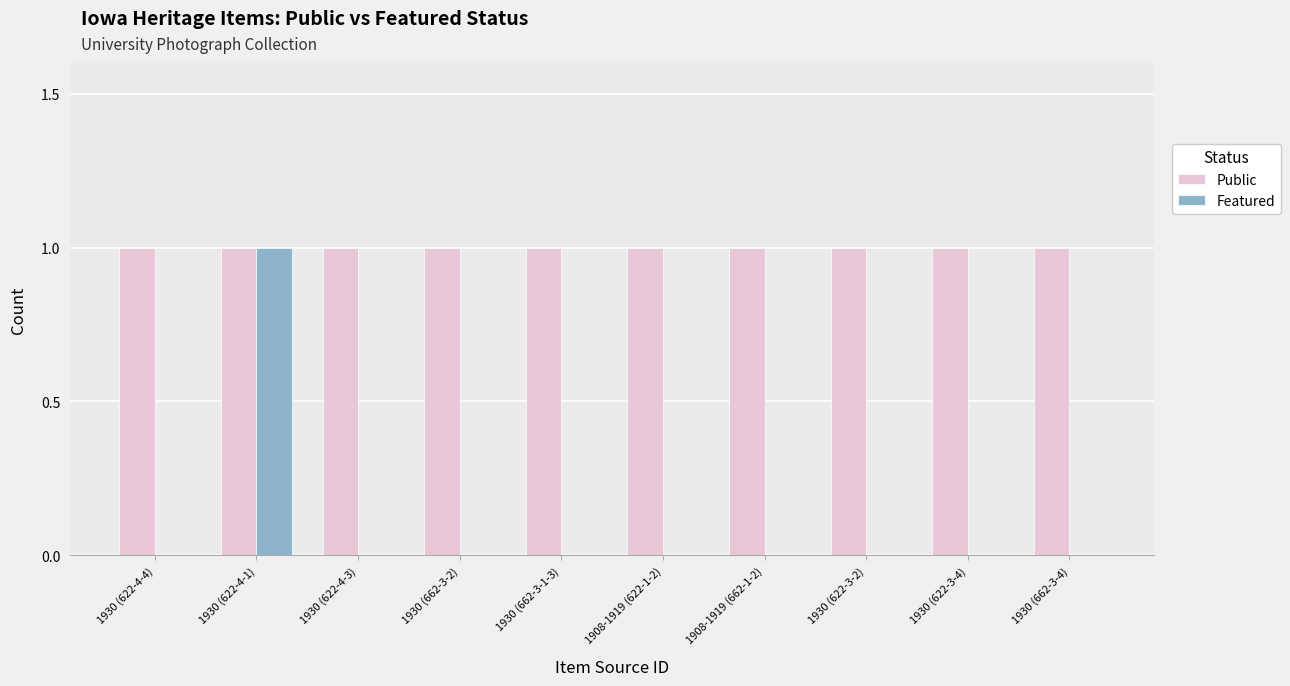

At which category is the sum across all series the highest?

1930 (622-4-1)